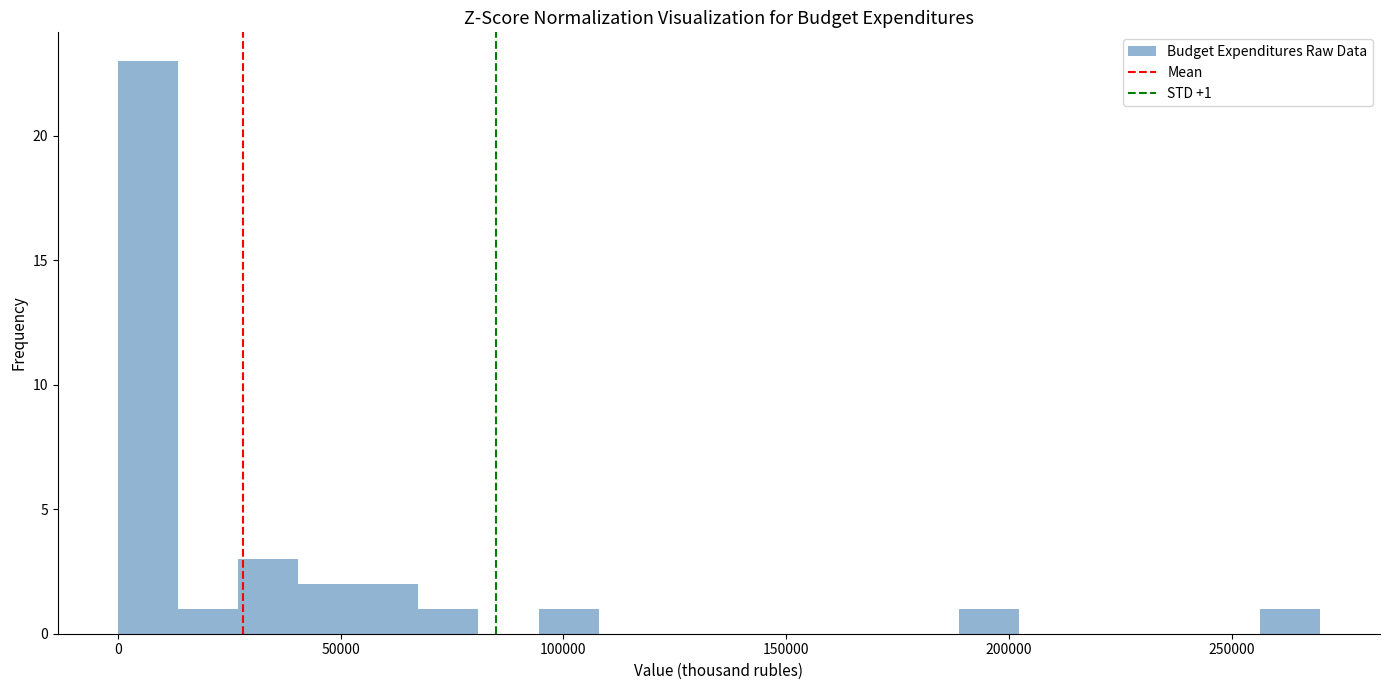

Around what value on the x-axis is the tallest bar? Give the approximate position of its centre, as read against the axis.

5000